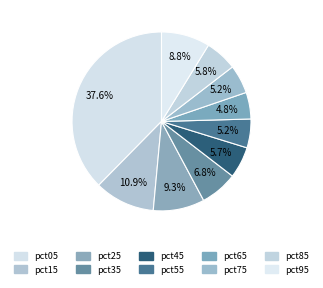

What percentage do pct25 and pct55 together represent?

14.5%